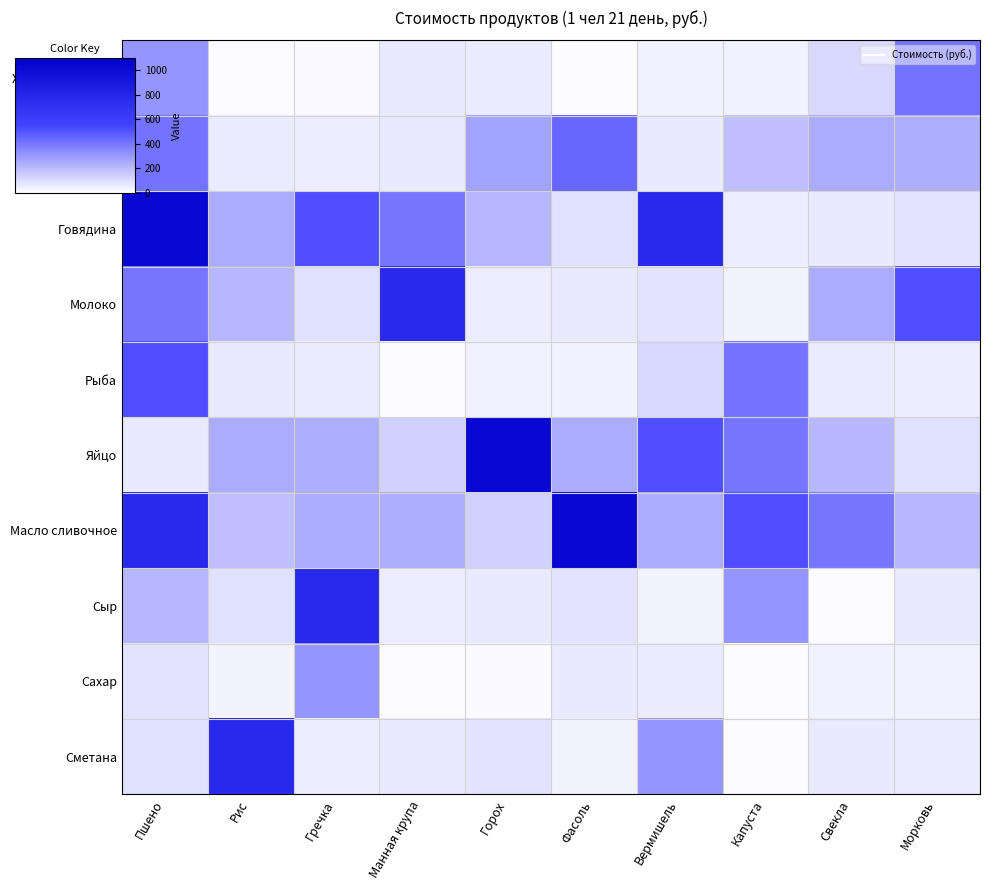

Which series has the largest total across all categories?

Масло сливочное